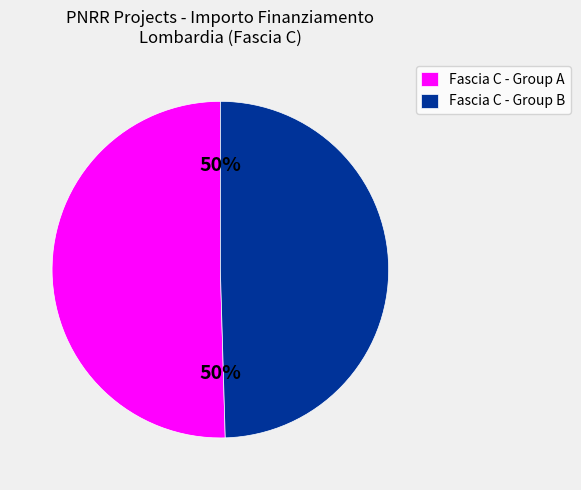

To the nearest percent, what portion does Fascia C - Group A represent?

50%